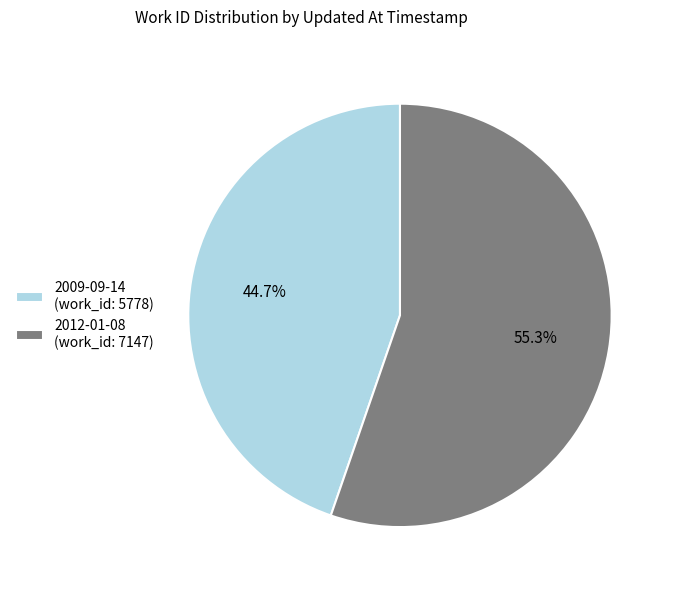

Which category has the biggest portion of the pie?

2012-01-08 (work_id: 7147)